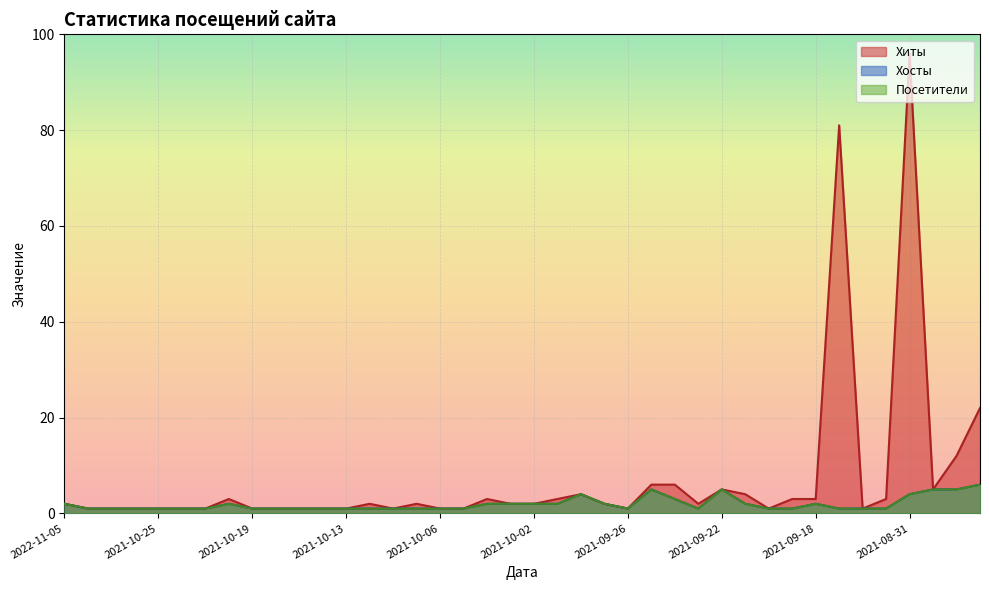

Reading left to right, extract all data points from this chart.

Хиты: 2022-11-05=2	2022-02-18=1	2021-10-28=1	2021-10-27=1	2021-10-25=1	2021-10-24=1	2021-10-22=1	2021-10-20=3	2021-10-19=1	2021-10-16=1	2021-10-15=1	2021-10-14=1	2021-10-13=1	2021-10-11=2	2021-10-09=1	2021-10-08=2	2021-10-06=1	2021-10-05=1	2021-10-04=3	2021-10-03=2	2021-10-02=2	2021-10-01=3	2021-09-28=4	2021-09-27=2	2021-09-26=1	2021-09-25=6	2021-09-24=6	2021-09-23=2	2021-09-22=5	2021-09-21=4	2021-09-20=1	2021-09-19=3	2021-09-18=3	2021-09-16=81	2021-09-03=1	2021-09-02=3	2021-08-31=96	2021-08-30=5	2021-08-29=12	2021-08-28=22
Хосты: 2022-11-05=2	2022-02-18=1	2021-10-28=1	2021-10-27=1	2021-10-25=1	2021-10-24=1	2021-10-22=1	2021-10-20=2	2021-10-19=1	2021-10-16=1	2021-10-15=1	2021-10-14=1	2021-10-13=1	2021-10-11=1	2021-10-09=1	2021-10-08=1	2021-10-06=1	2021-10-05=1	2021-10-04=2	2021-10-03=2	2021-10-02=2	2021-10-01=2	2021-09-28=4	2021-09-27=2	2021-09-26=1	2021-09-25=5	2021-09-24=3	2021-09-23=1	2021-09-22=5	2021-09-21=2	2021-09-20=1	2021-09-19=1	2021-09-18=2	2021-09-16=1	2021-09-03=1	2021-09-02=1	2021-08-31=4	2021-08-30=5	2021-08-29=5	2021-08-28=6
Посетители: 2022-11-05=2	2022-02-18=1	2021-10-28=1	2021-10-27=1	2021-10-25=1	2021-10-24=1	2021-10-22=1	2021-10-20=2	2021-10-19=1	2021-10-16=1	2021-10-15=1	2021-10-14=1	2021-10-13=1	2021-10-11=1	2021-10-09=1	2021-10-08=1	2021-10-06=1	2021-10-05=1	2021-10-04=2	2021-10-03=2	2021-10-02=2	2021-10-01=2	2021-09-28=4	2021-09-27=2	2021-09-26=1	2021-09-25=5	2021-09-24=3	2021-09-23=1	2021-09-22=5	2021-09-21=2	2021-09-20=1	2021-09-19=1	2021-09-18=2	2021-09-16=1	2021-09-03=1	2021-09-02=1	2021-08-31=4	2021-08-30=5	2021-08-29=5	2021-08-28=6